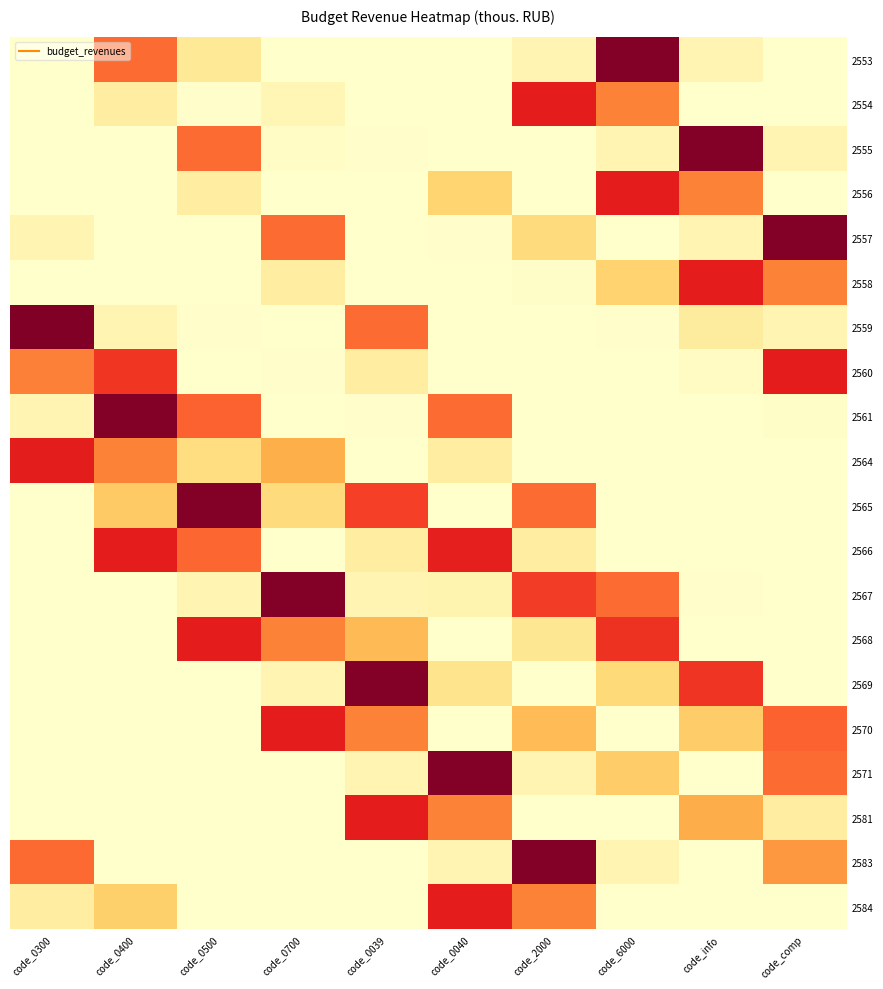

What is the maximum value shown in the chart?

9.2